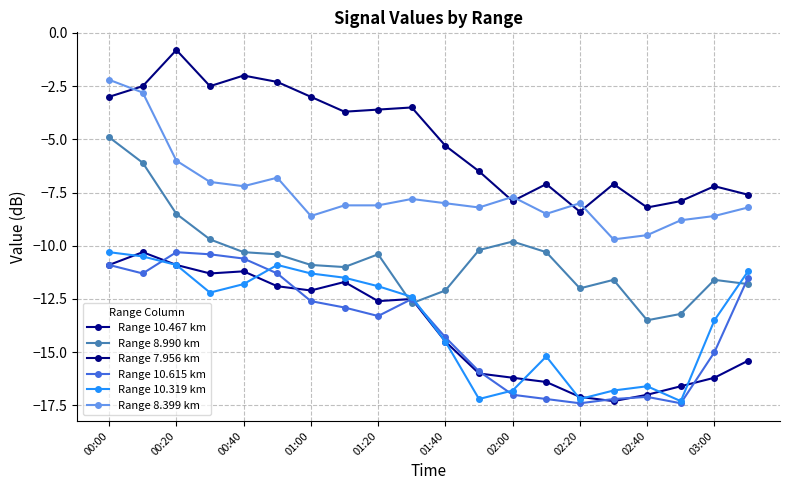

What is the highest value of the Range 8.399 km series?

-2.2